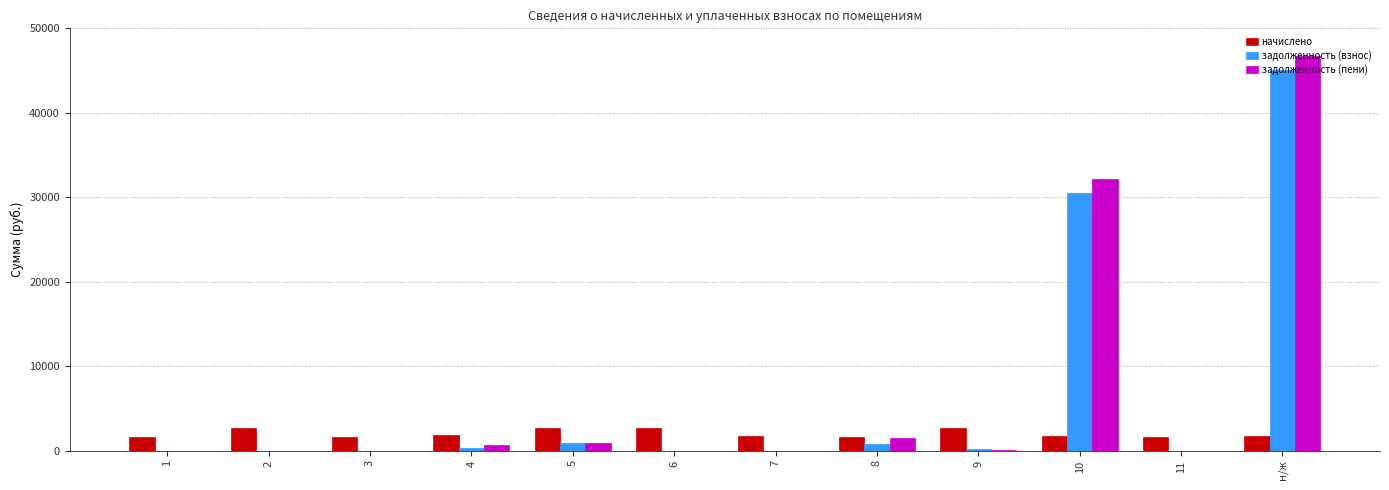

The задолженность (взнос) series shows 187.7 at 9. True or false?

True